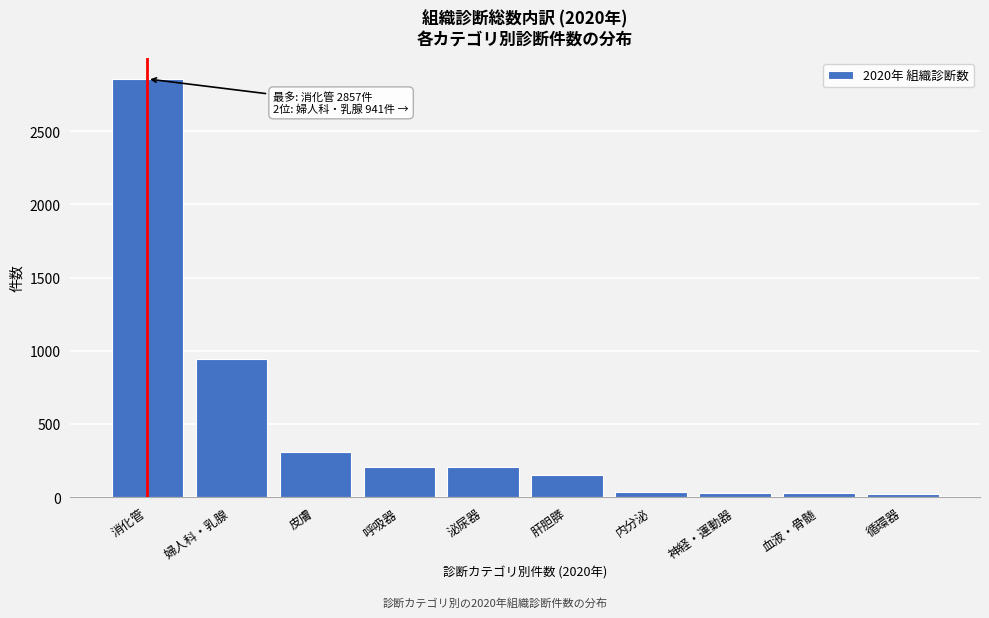

Where is the data nearest to the value 1438?

婦人科・乳腺